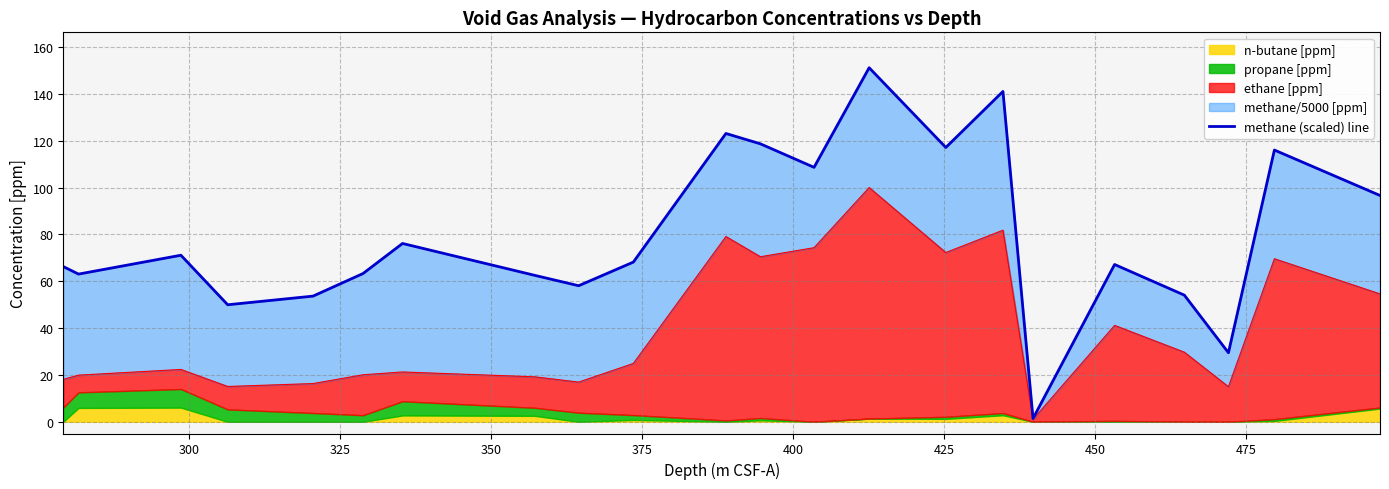

Reading left to right, list all the values displayed in this chart.

66.3	63.1	71.1	50.0	53.7	63.3	76.2	62.5	58.1	68.2	123.1	118.7	108.7	151.2	117.2	141.1	1.4	67.2	54.1	29.5	116.1	96.7